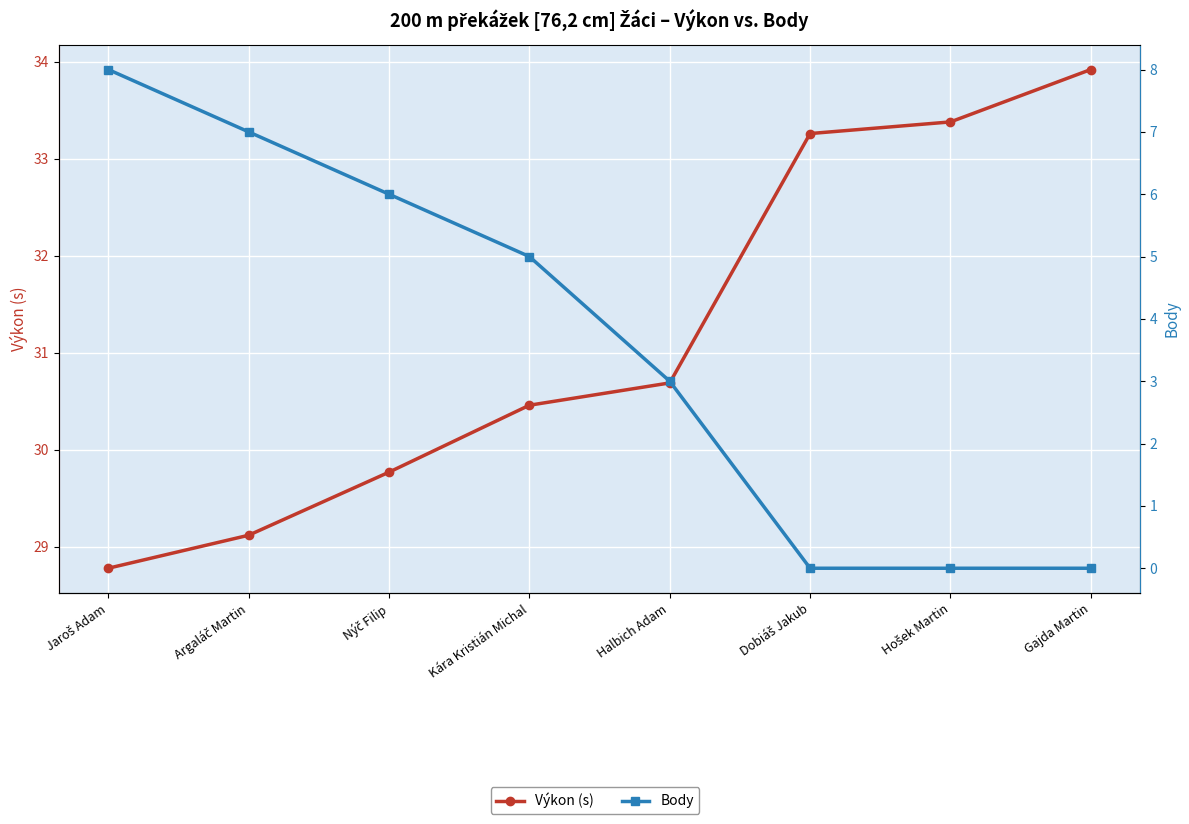

What is the difference between the maximum and minimum values in the Body series?

8.0